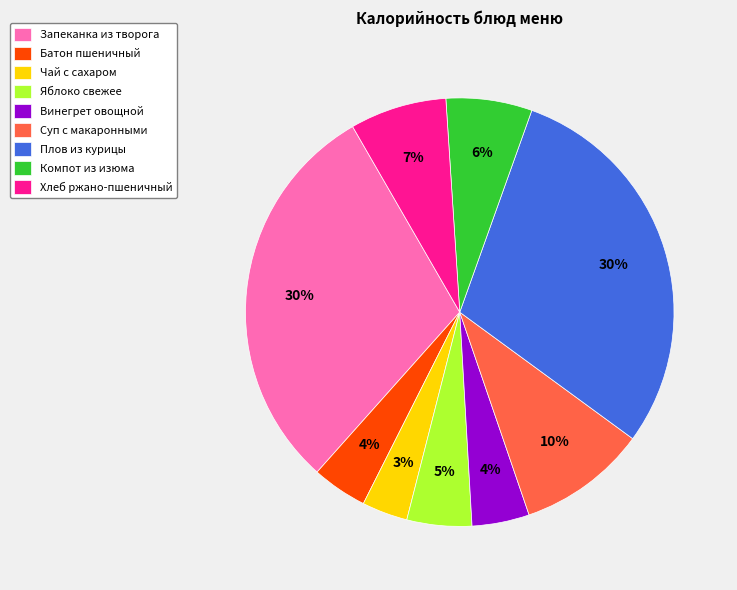

Combined, do Компот из изюма and Суп с макаронными account for over 50%?

No